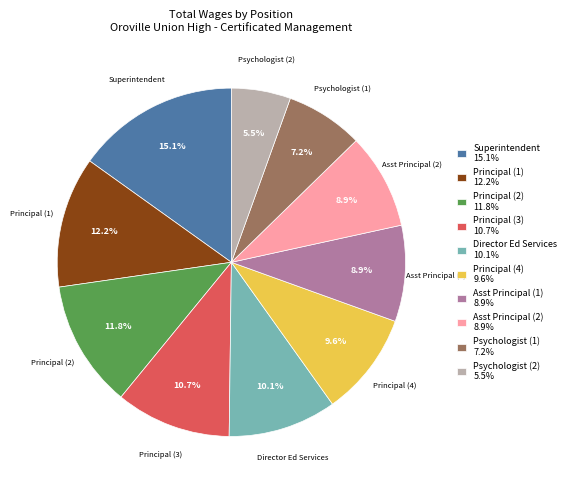

Which slice is the largest?

Superintendent